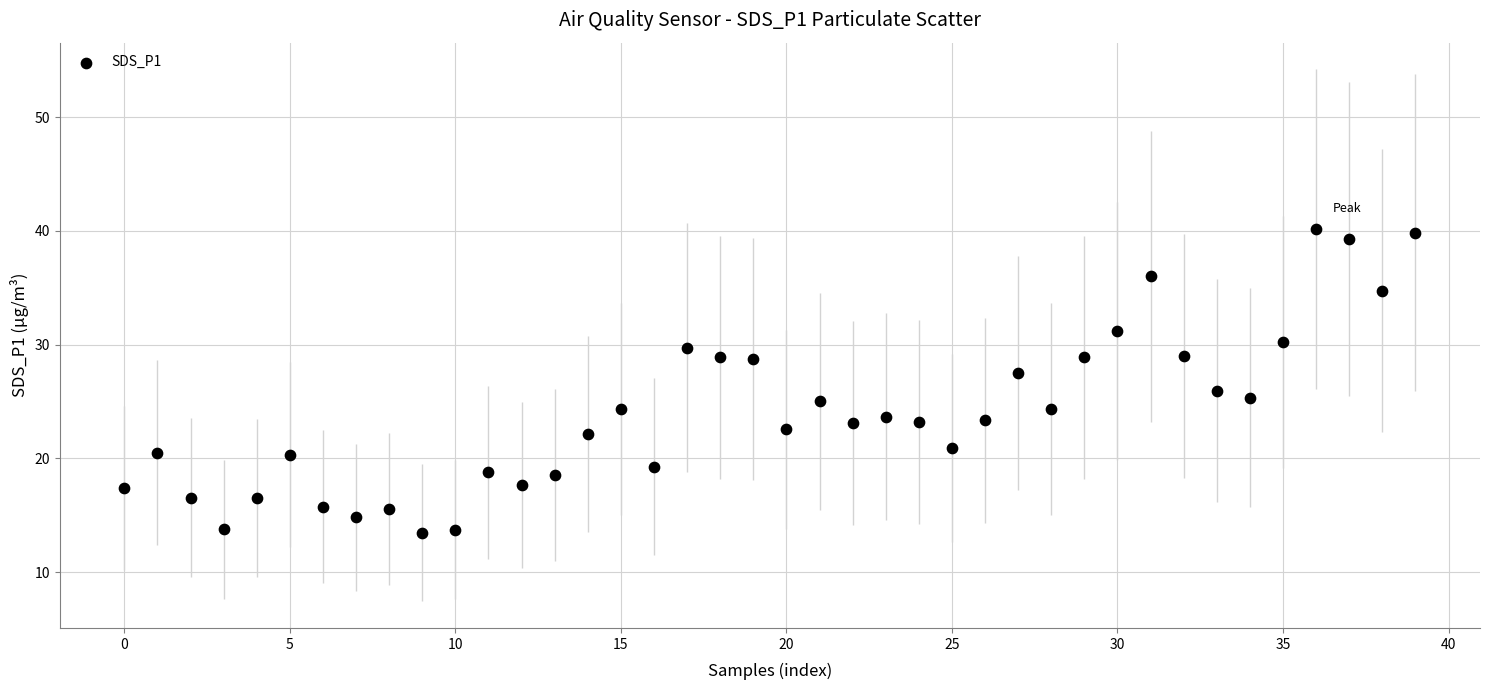

What is the range of Y values (max minus min)?

26.7